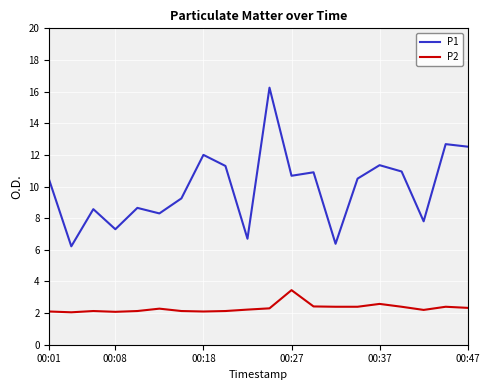

Rank the series by their maximum value, from highest to lowest.

P1, P2